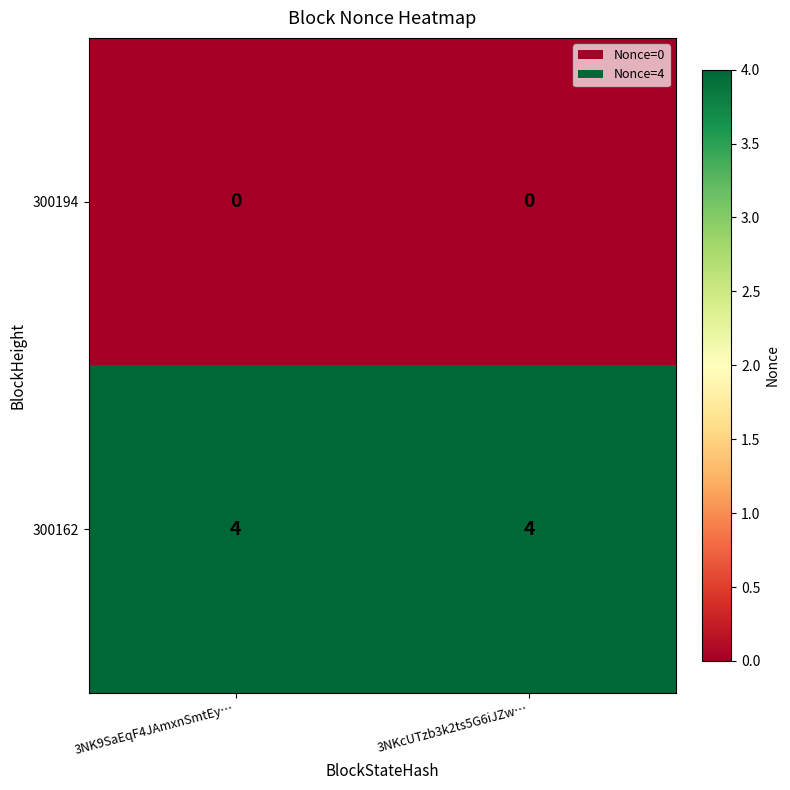

Reading left to right, extract all data points from this chart.

300194: 0	0
300162: 4	4